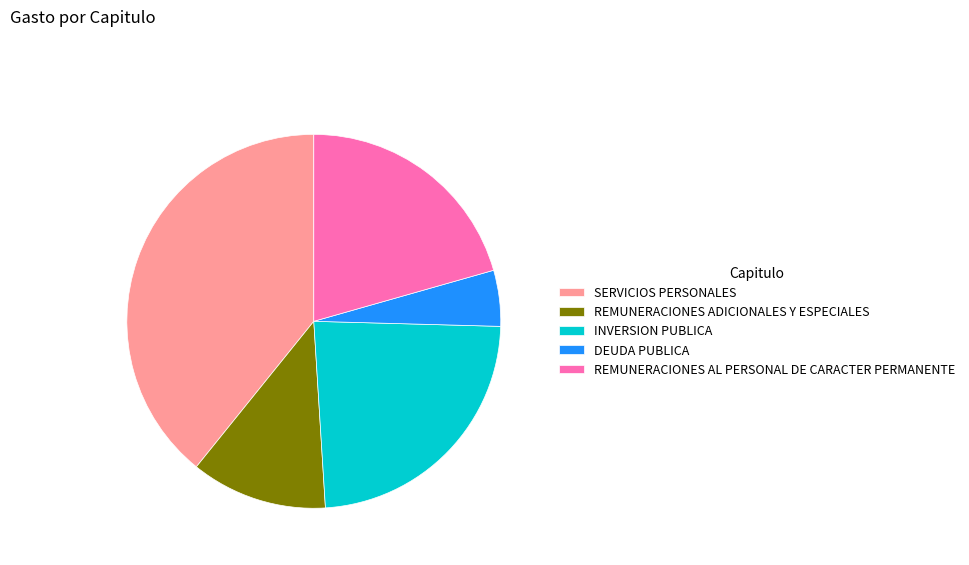

Count the number of slices in the pie.

5